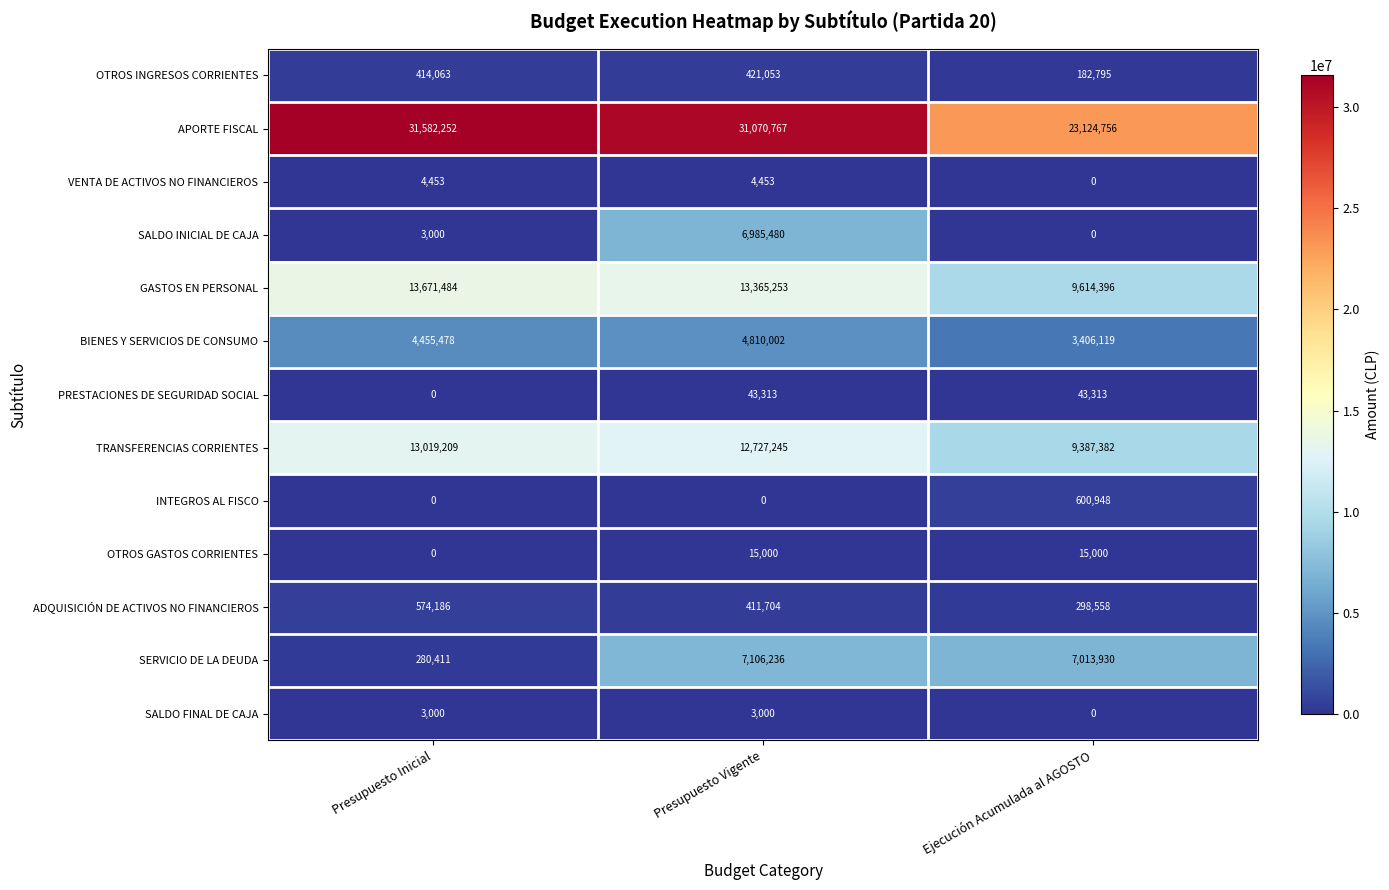

Is it true that OTROS INGRESOS CORRIENTES equals 421053 at Presupuesto Vigente?

True